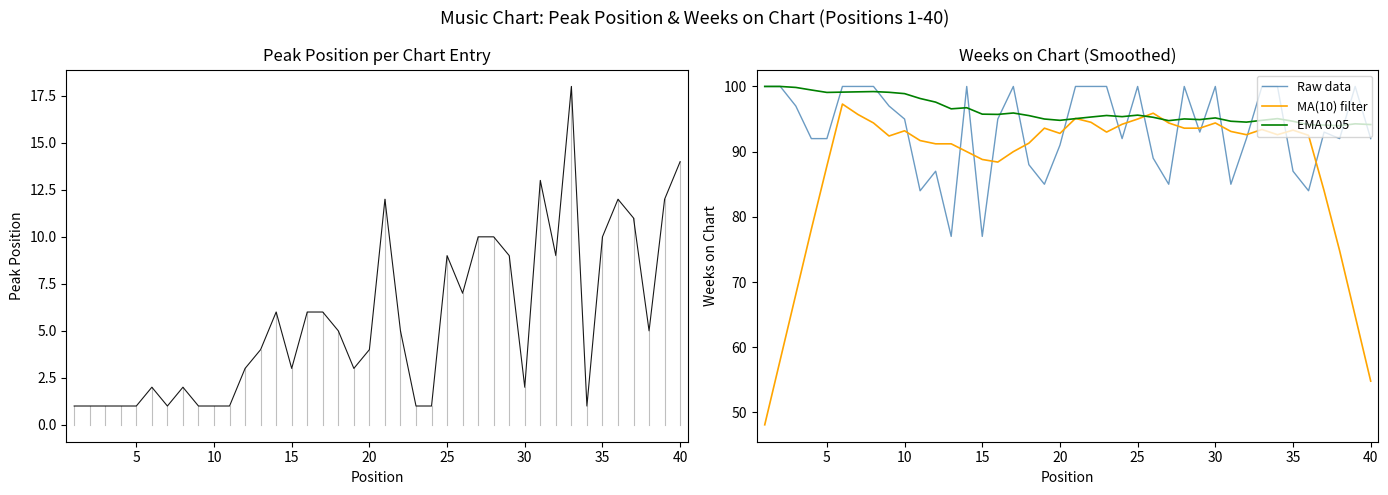

What is the smallest value displayed?

1.0